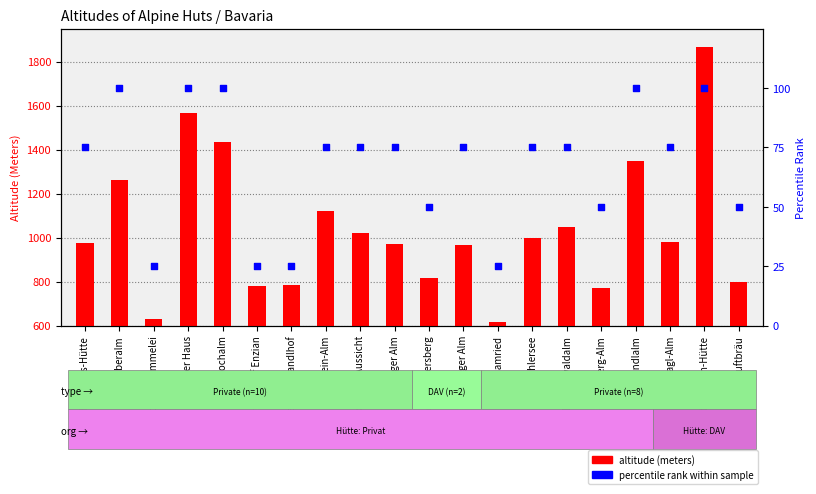

Which series contains the highest Y value?

altitude (meters)